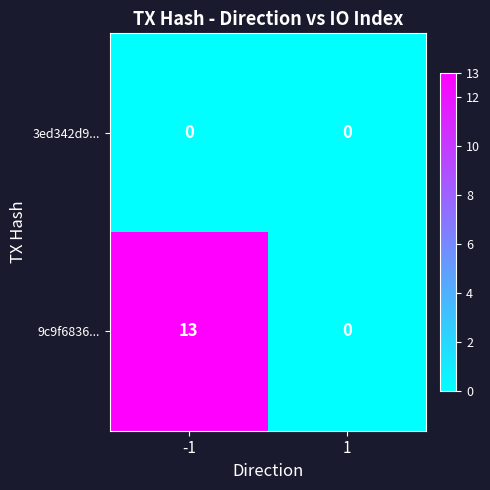

The 3ed342d9... series shows 0 at -1. True or false?

True